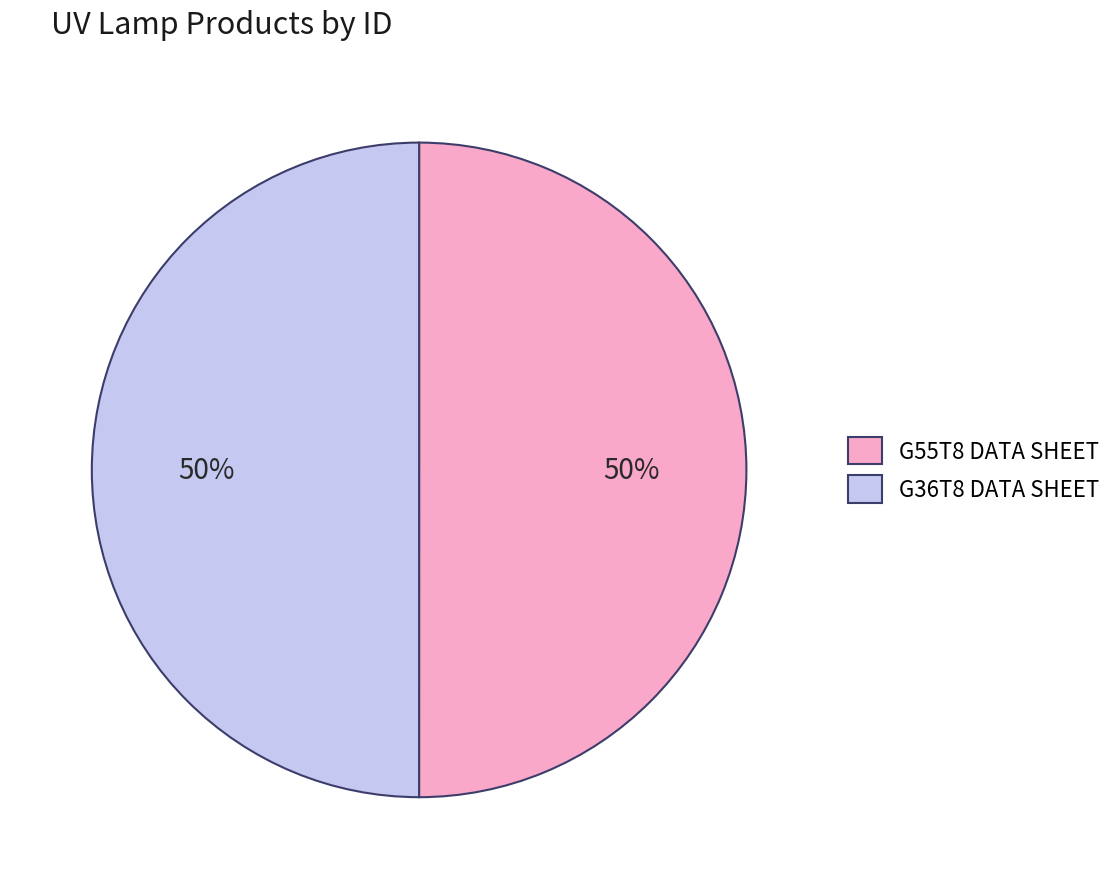

What is the ratio of the value at G55T8 DATA SHEET to the value at G36T8 DATA SHEET?

1.0